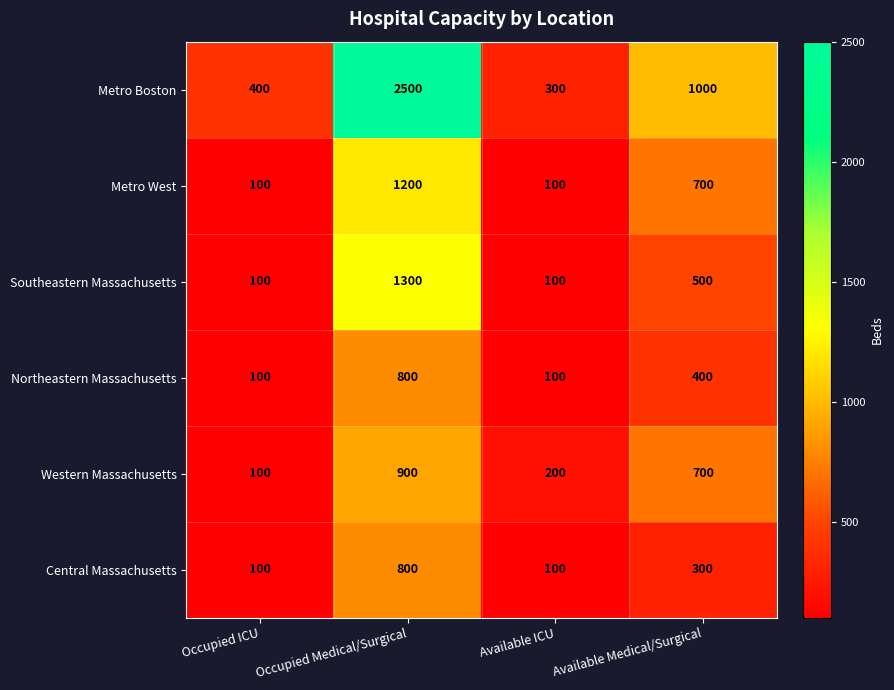

Reading left to right, transcribe all the data shown in this chart.

Metro Boston: Occupied ICU=400	Occupied Medical/Surgical=2500	Available ICU=300	Available Medical/Surgical=1000
Metro West: Occupied ICU=100	Occupied Medical/Surgical=1200	Available ICU=100	Available Medical/Surgical=700
Southeastern Massachusetts: Occupied ICU=100	Occupied Medical/Surgical=1300	Available ICU=100	Available Medical/Surgical=500
Northeastern Massachusetts: Occupied ICU=100	Occupied Medical/Surgical=800	Available ICU=100	Available Medical/Surgical=400
Western Massachusetts: Occupied ICU=100	Occupied Medical/Surgical=900	Available ICU=200	Available Medical/Surgical=700
Central Massachusetts: Occupied ICU=100	Occupied Medical/Surgical=800	Available ICU=100	Available Medical/Surgical=300